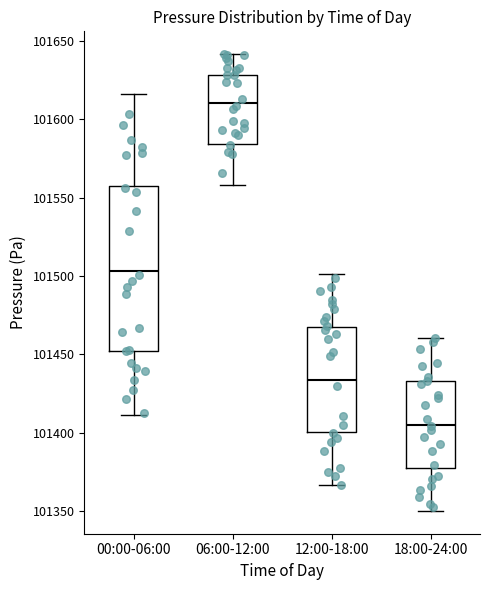

Comparing the boxes themselves (not the whiskers), which one is the tallest?

00:00-06:00